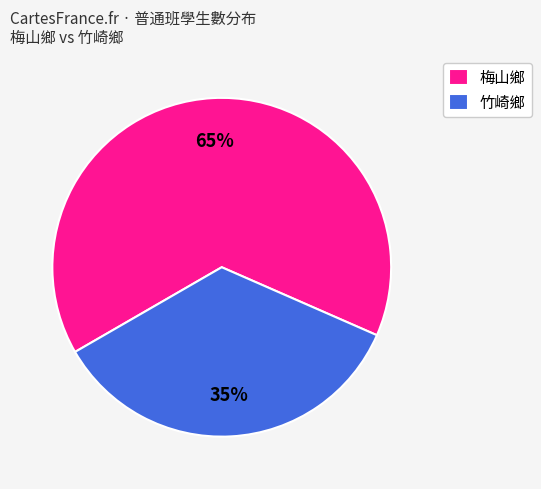

True or false: 梅山鄉 accounts for 65% of the total.

True